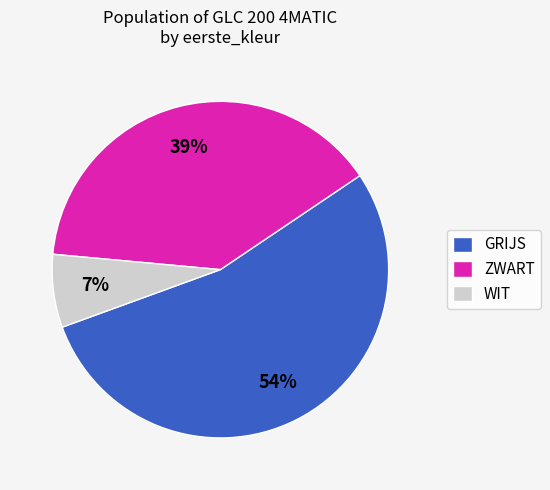

Does any single category account for the majority?

Yes